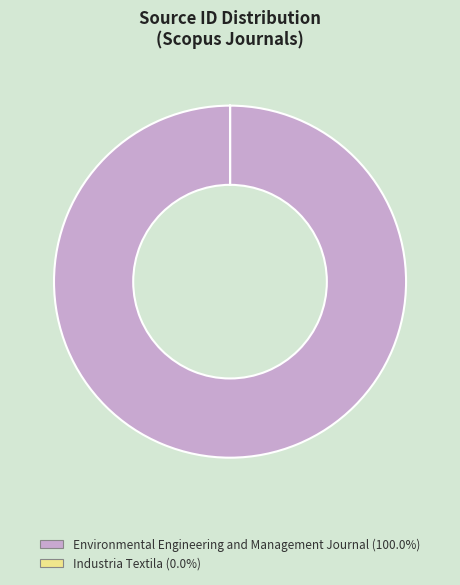

Which category accounts for the majority?

Environmental Engineering and Management Journal